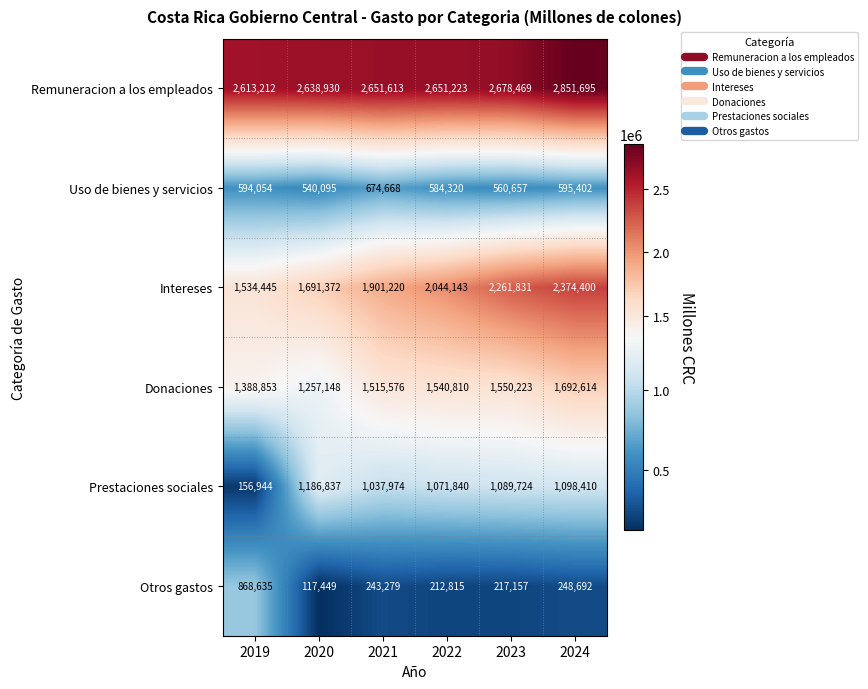

Between 2019 and 2021, which series saw the biggest shift?

Prestaciones sociales